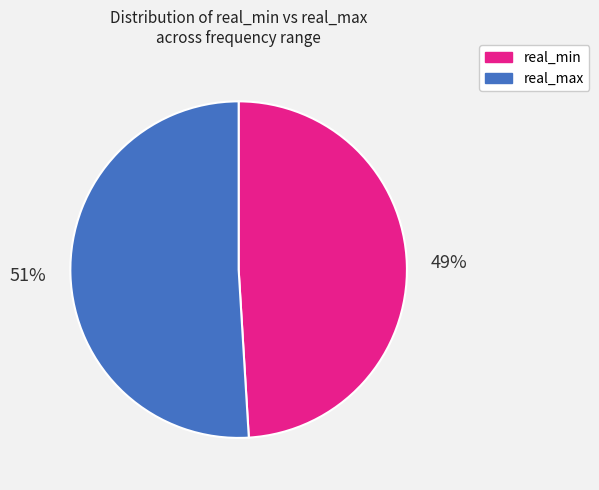

Which slice is the largest?

real_max